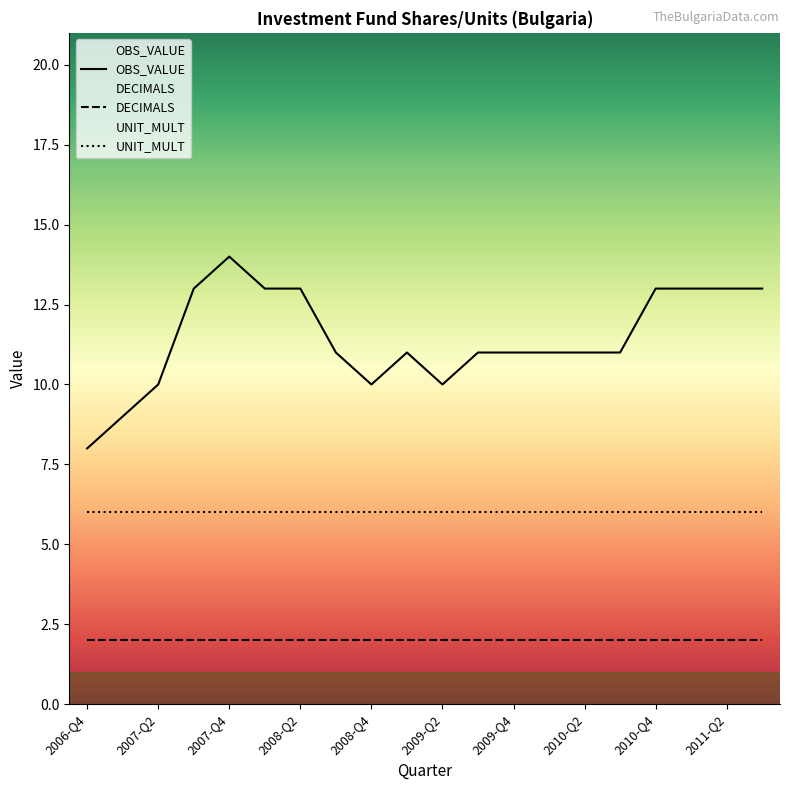

True or false: UNIT_MULT and DECIMALS cross at least once.

False